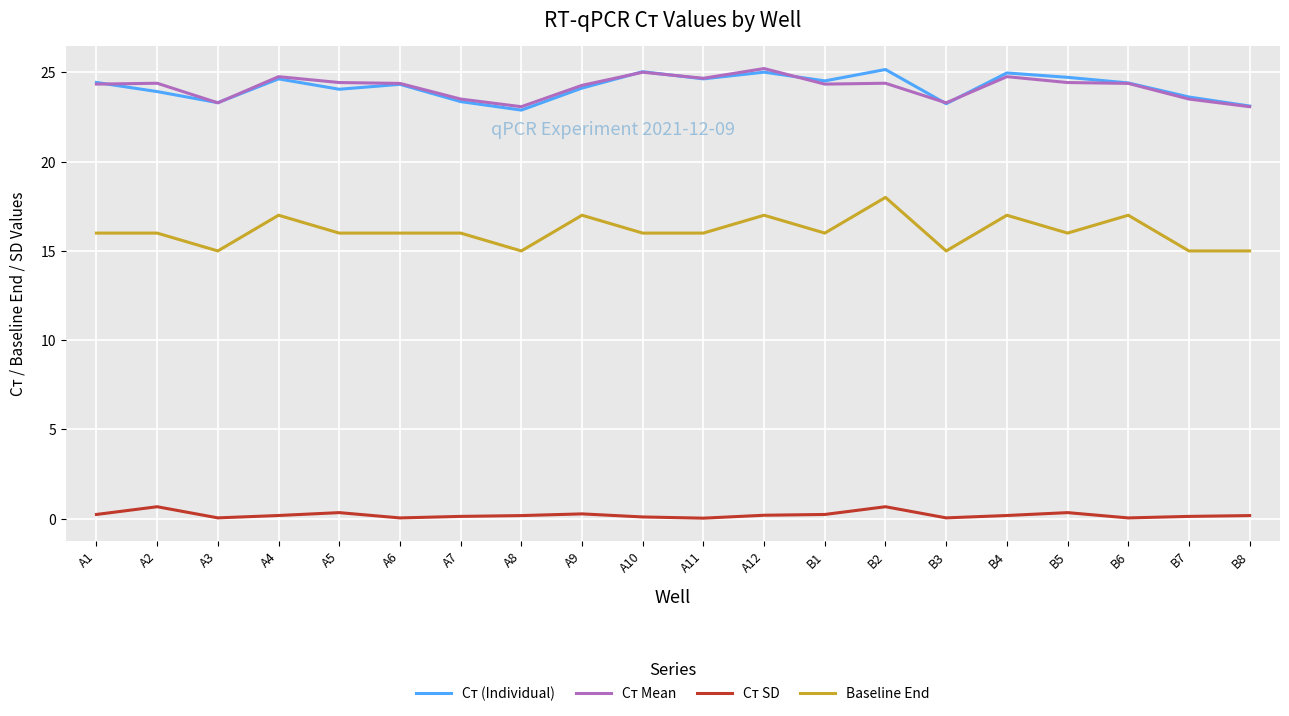

True or false: Cт Mean and Baseline End cross at least once.

False